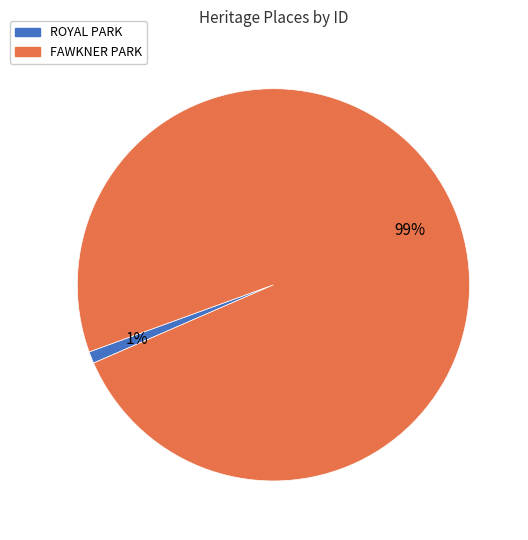

Is it true that ROYAL PARK is 1% of the pie?

True